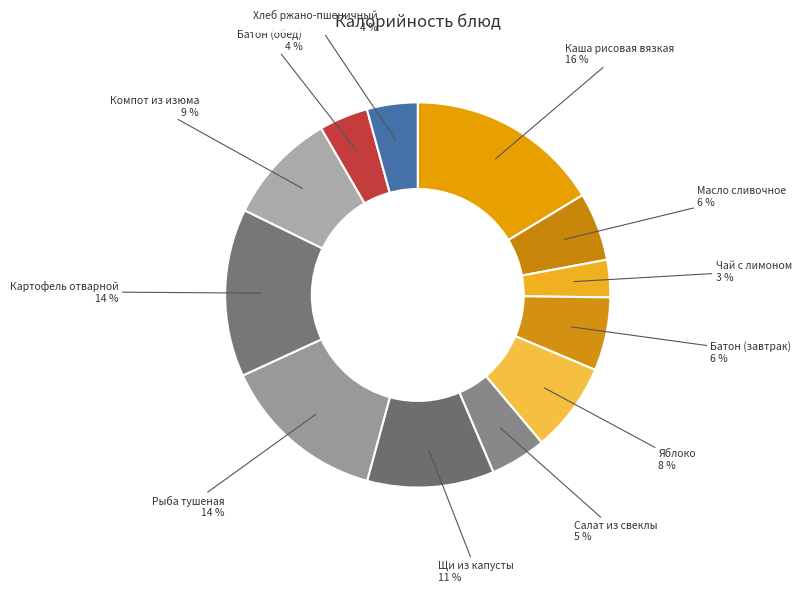

Between Батон (завтрак) and Салат из свеклы, which is larger?

Батон (завтрак)